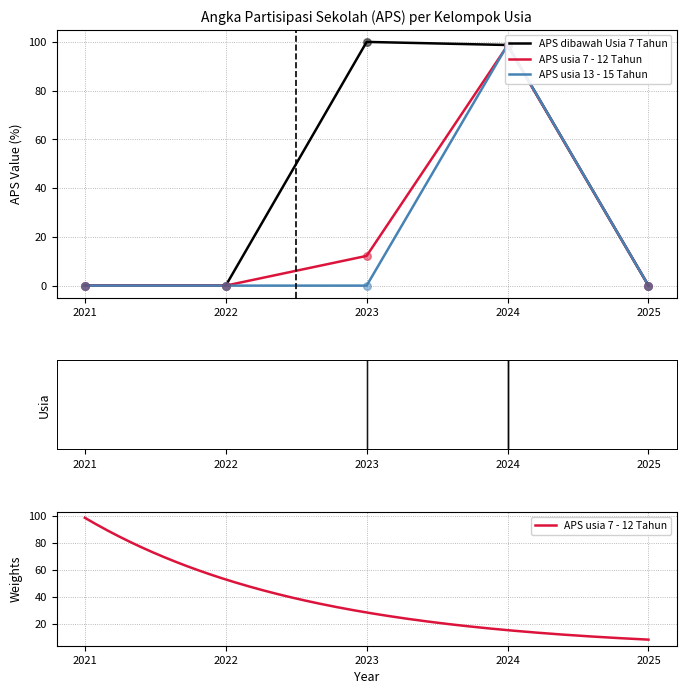

The APS dibawah Usia 7 Tahun series shows 100.0 at 2023. True or false?

True